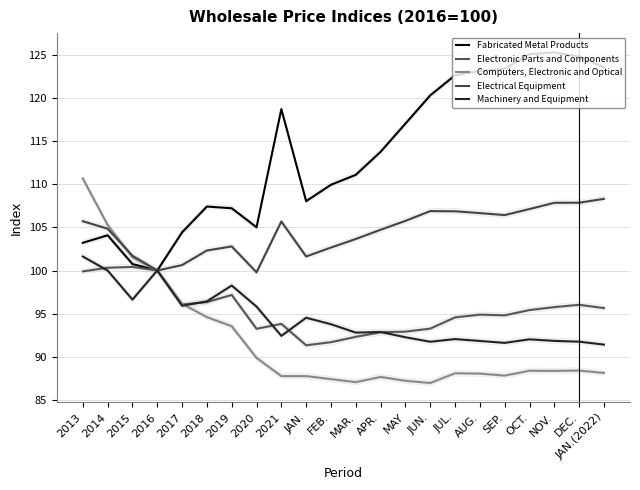

What is the difference between the highest and lowest values at JAN.?

20.3